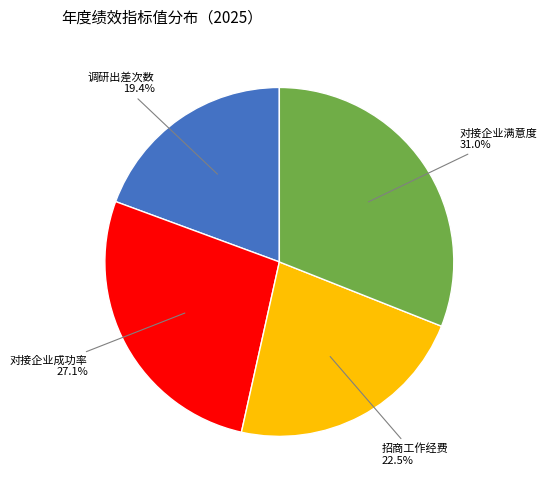

Is there any slice that represents more than half of the pie?

No